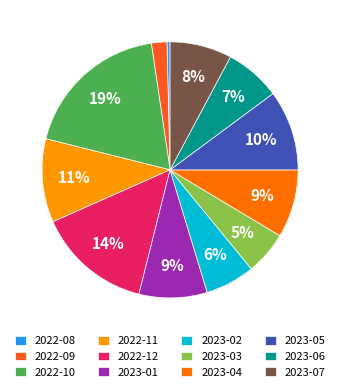

Between 2022-12 and 2023-03, which is larger?

2022-12